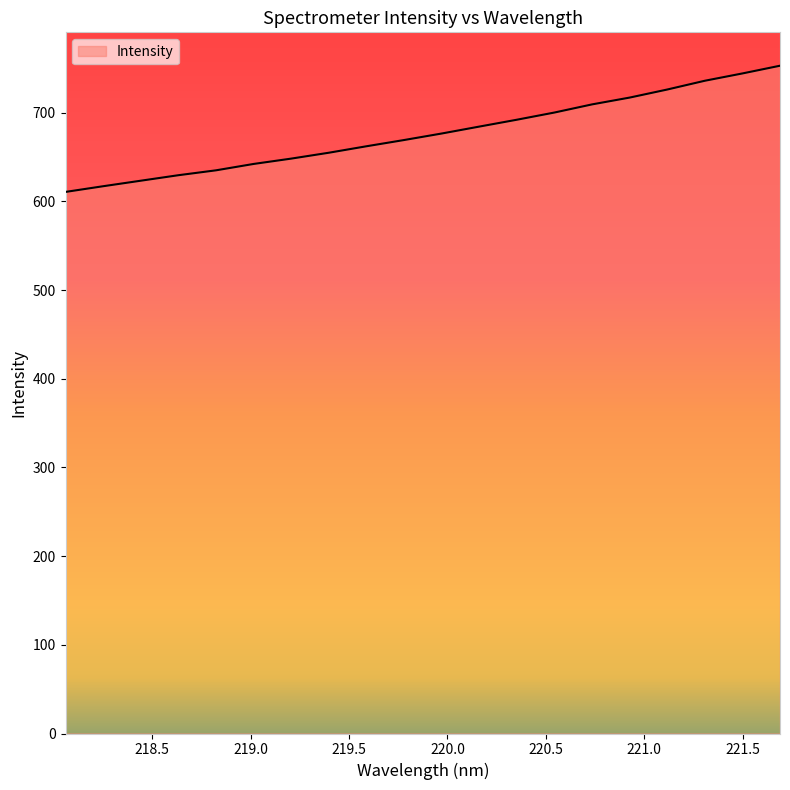

What is the greatest value displayed?

753.0